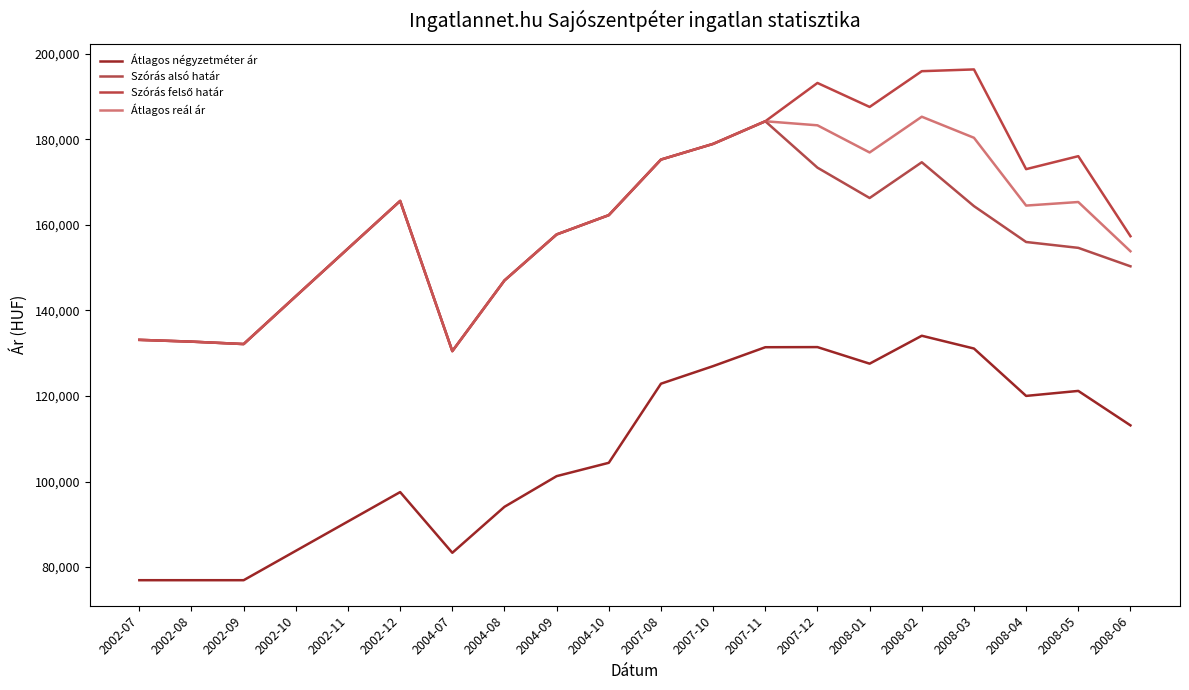

What is the average value of the Átlagos reál ár series?

160346